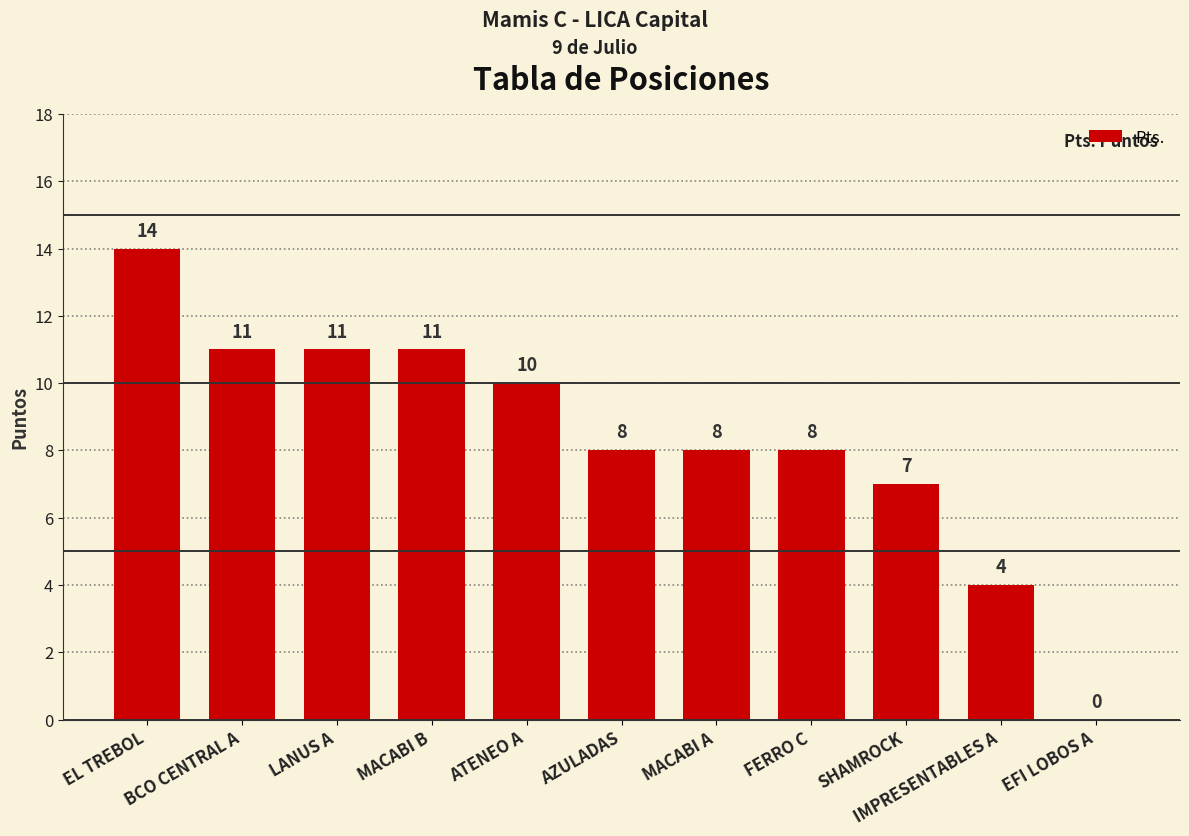

What is the change in value from MACABI A to IMPRESENTABLES A?

-4